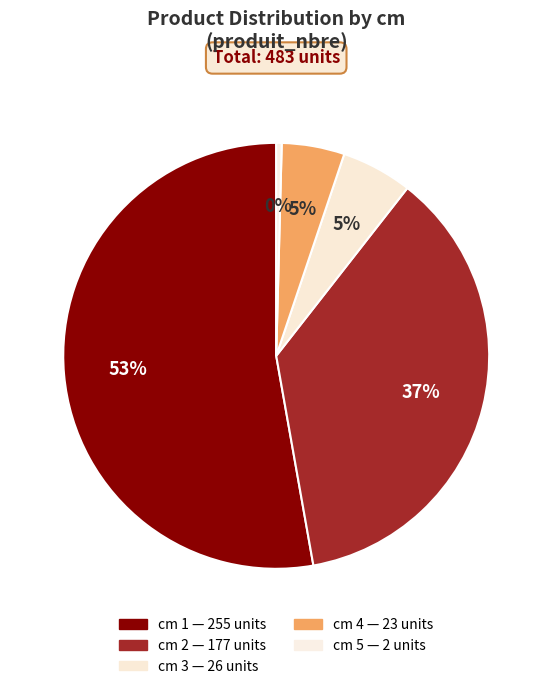

Which category has the smallest portion of the pie?

5